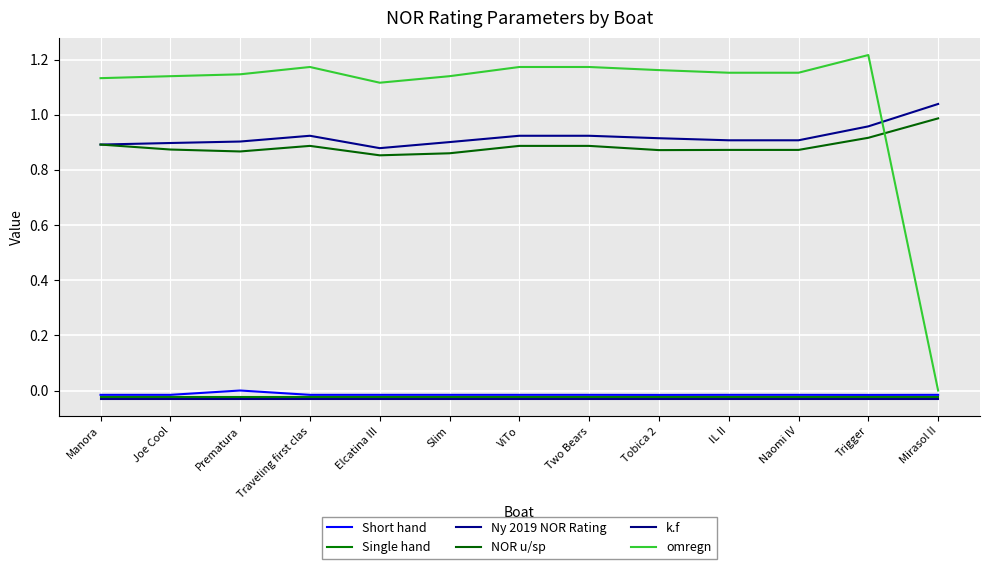

How many lines are shown in the chart?

6